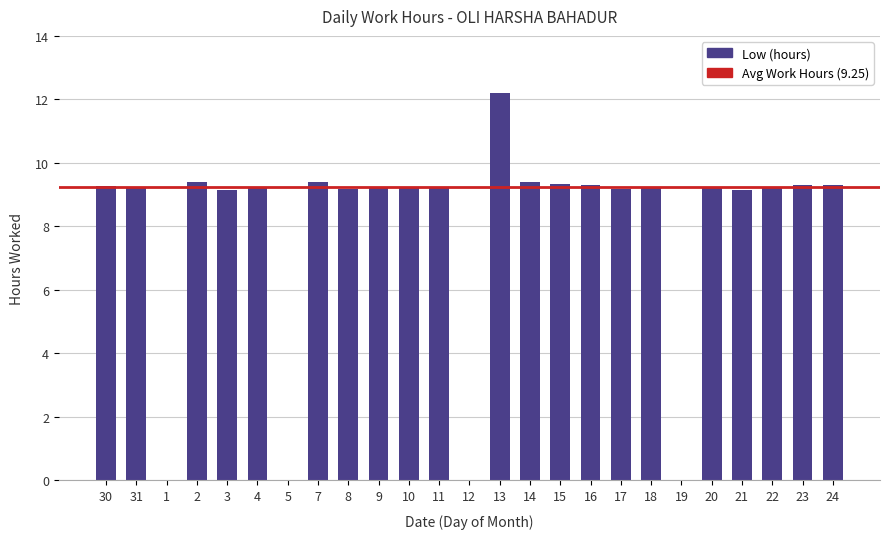

True or false: the data shows 9.2 at 4.

True